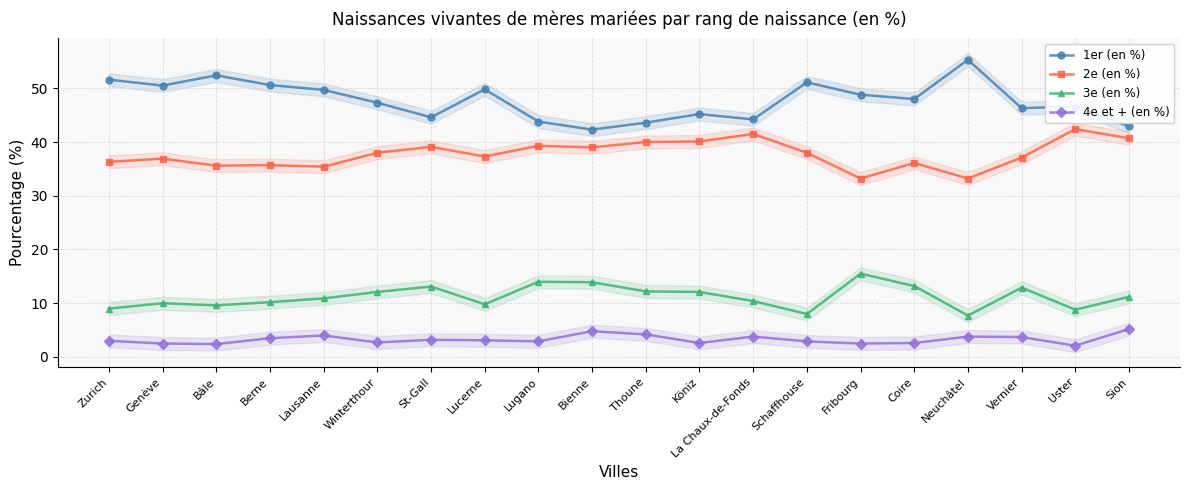

The 4e et + (en %) series shows 5.2 at Sion. True or false?

True